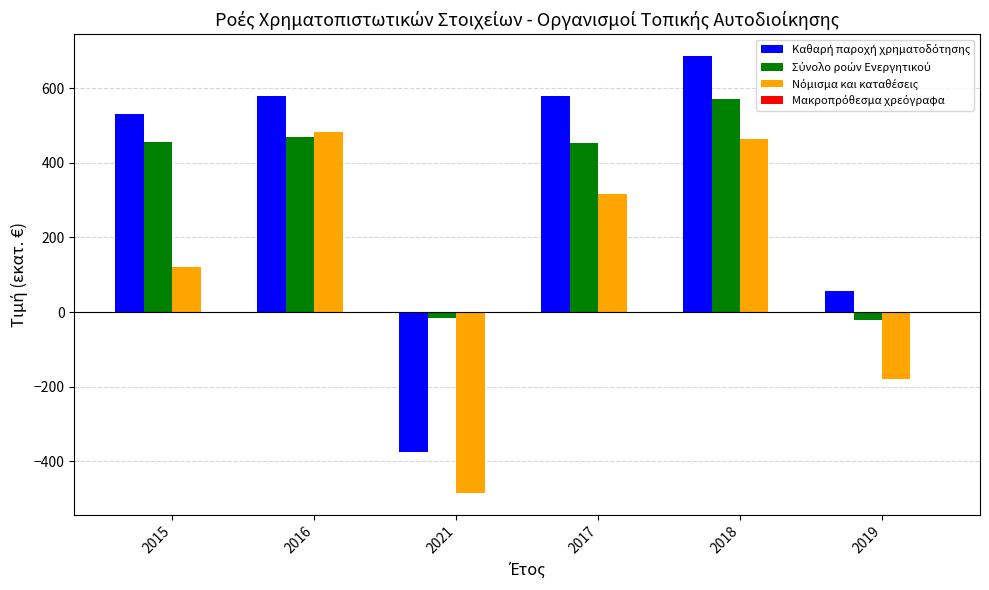

At which category is the sum across all series the highest?

2018